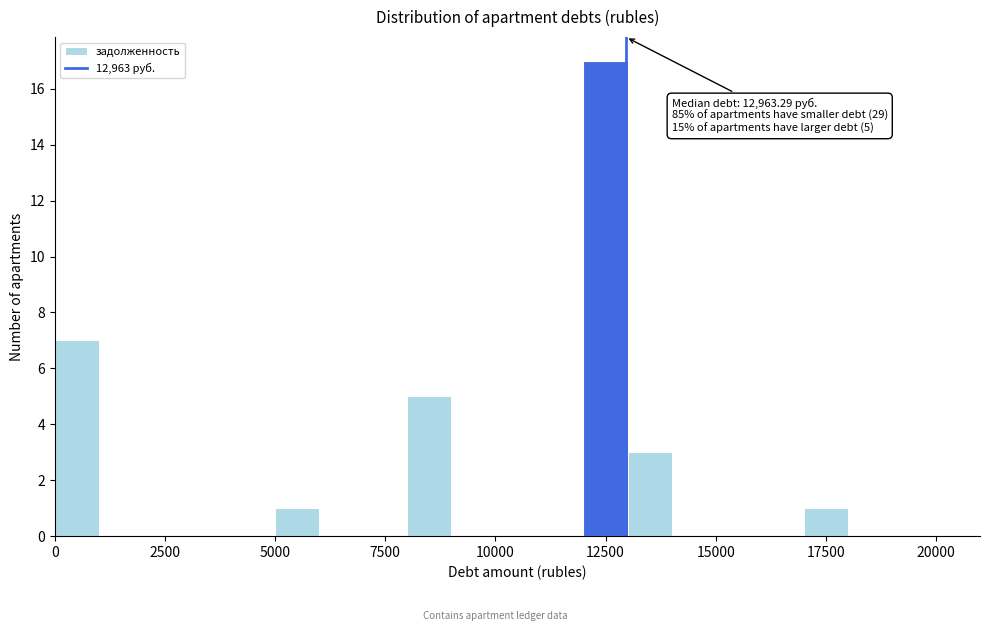

Read against the x-axis, roughly where is the centre of the tallest bar?

12500